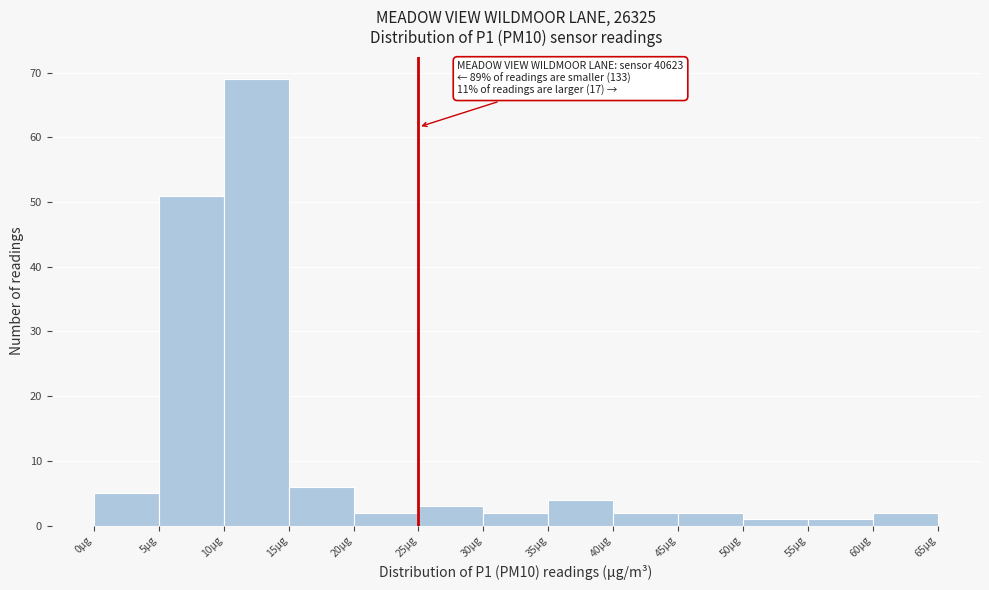

Over which range of the x-axis is the bar tallest?

10 to 15